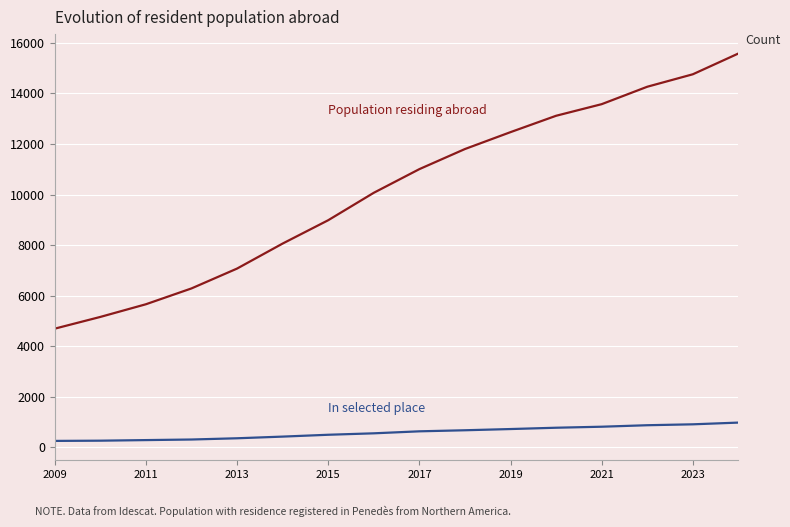

What is the maximum value shown in the chart?

15576